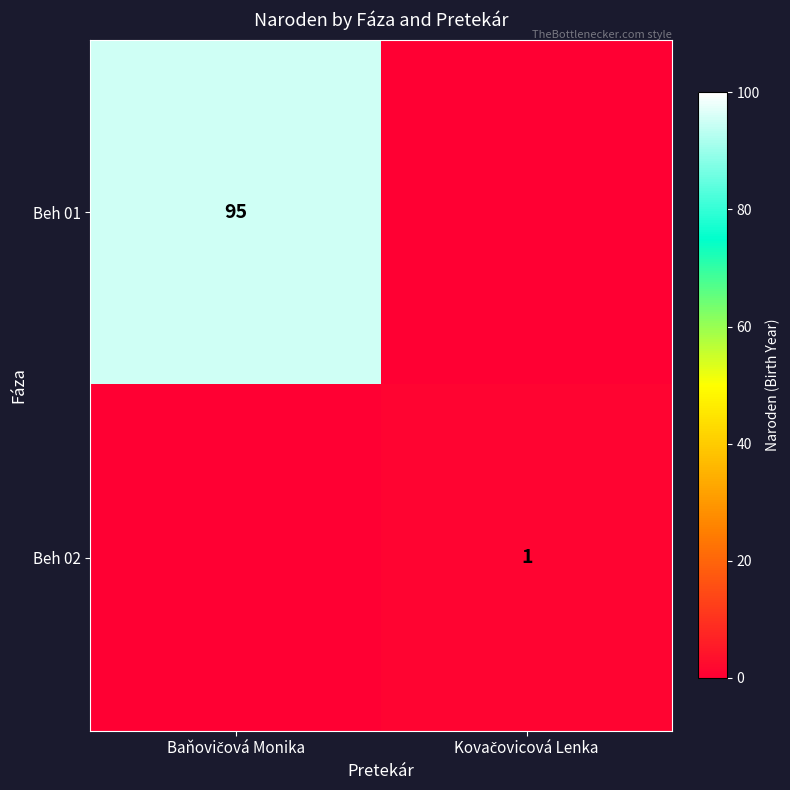

Which category has the highest value in the Beh 02 series?

Kovačovicová Lenka